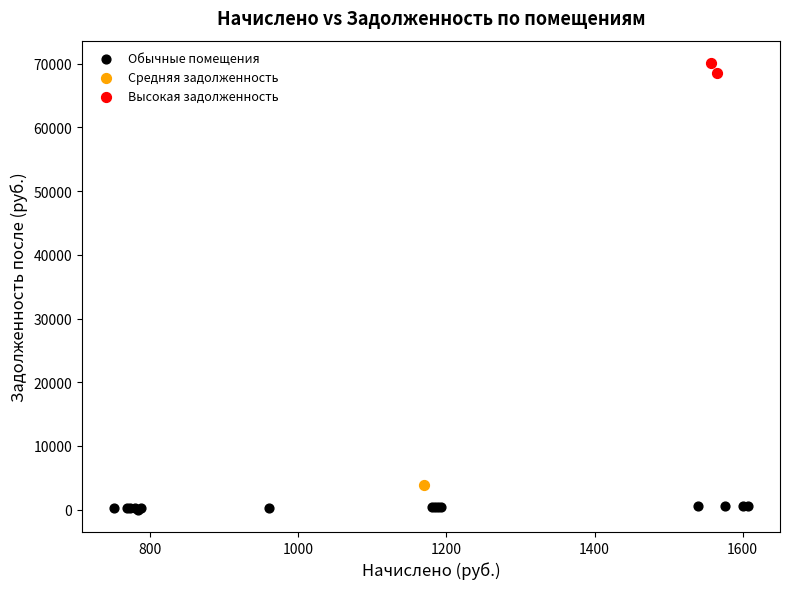

What are all the series names shown in the legend?

Обычные помещения, Средняя задолженность, Высокая задолженность